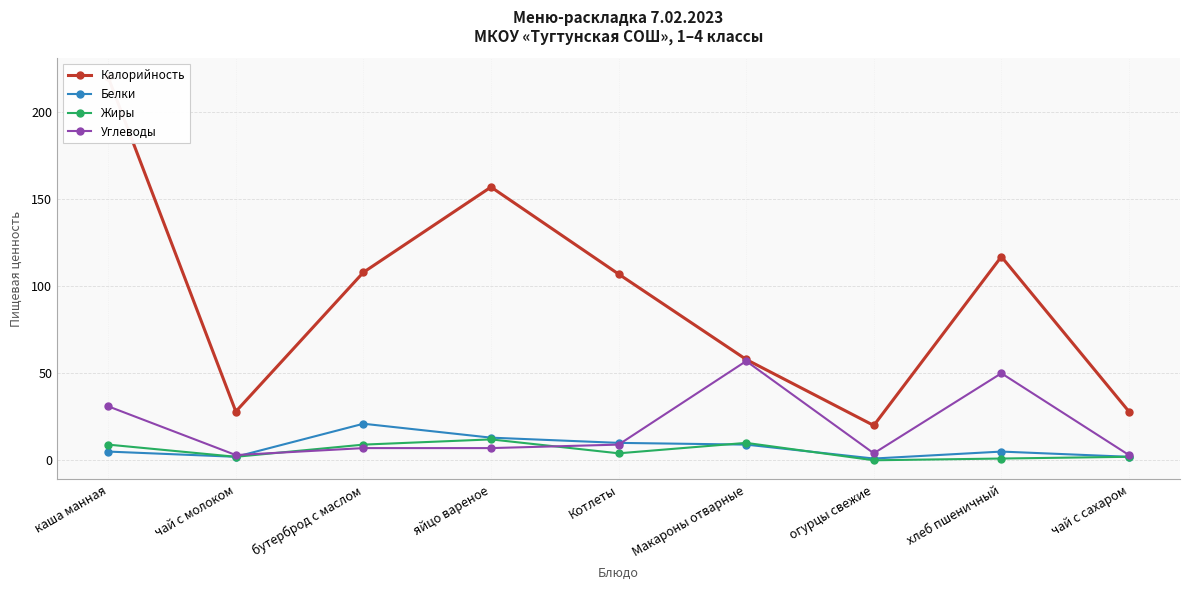

At how many categories does at least one series exceed 157?

1